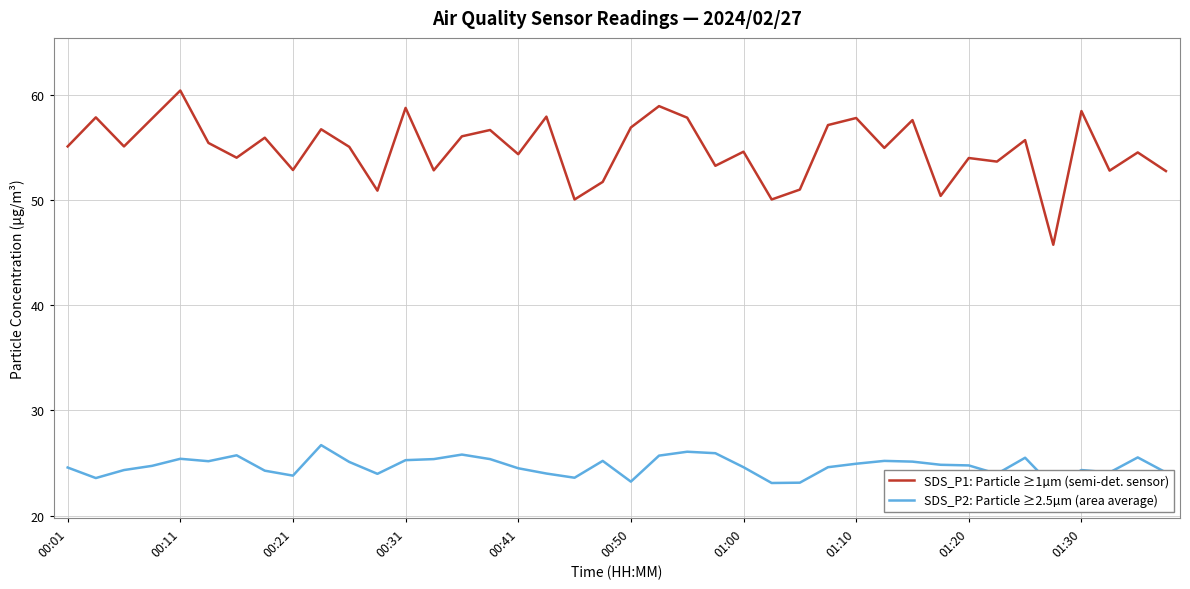

The value of SDS_P1: Particle ≥1µm (semi-det. sensor) at 00:11 is 60.4. True or false?

True